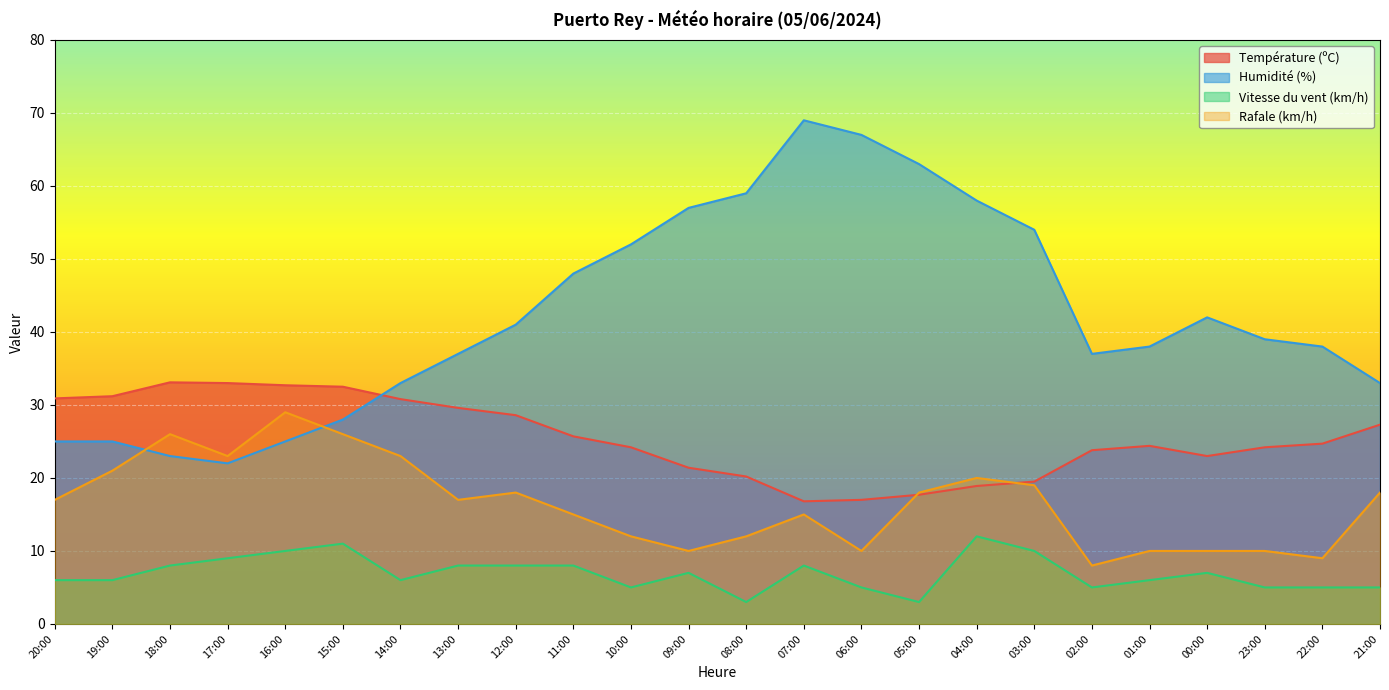

Which series has the largest total across all categories?

Humidité (%)